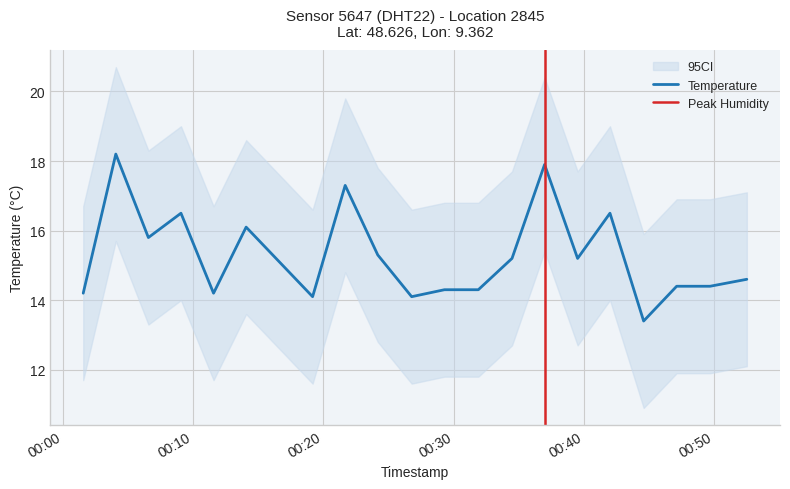

Rank the categories by value from lowest to highest.

2022-07-11T00:44:34, 2022-07-11T00:19:10, 2022-07-11T00:26:46, 2022-07-11T00:01:34, 2022-07-11T00:11:34, 2022-07-11T00:29:17, 2022-07-11T00:31:53, 2022-07-11T00:47:06, 2022-07-11T00:49:40, 2022-07-11T00:52:29, 2022-07-11T00:34:28, 2022-07-11T00:39:30, 2022-07-11T00:24:10, 2022-07-11T00:06:34, 2022-07-11T00:14:04, 2022-07-11T00:09:04, 2022-07-11T00:41:59, 2022-07-11T00:21:40, 2022-07-11T00:36:58, 2022-07-11T00:04:04